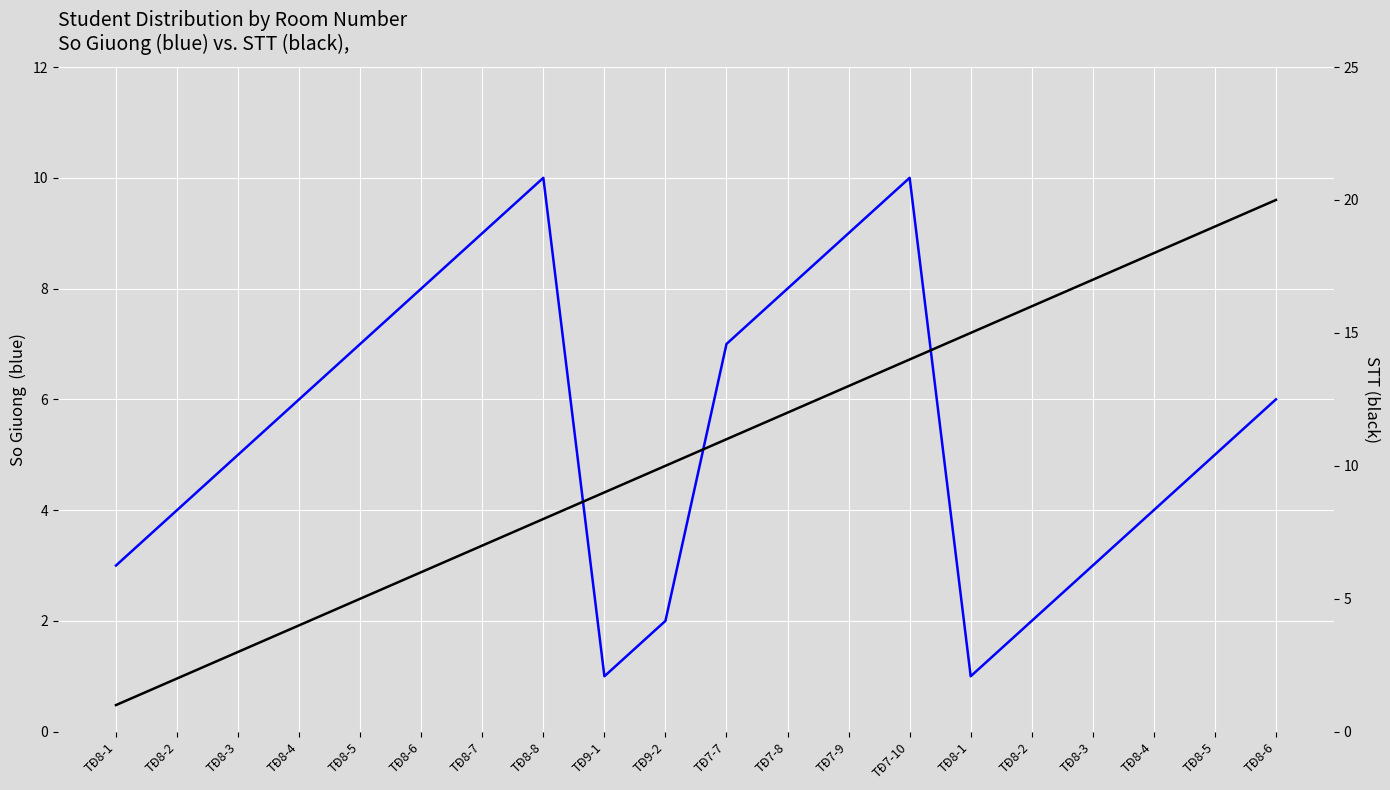

The value of STT (black) at TĐ9-2 is 2. True or false?

False